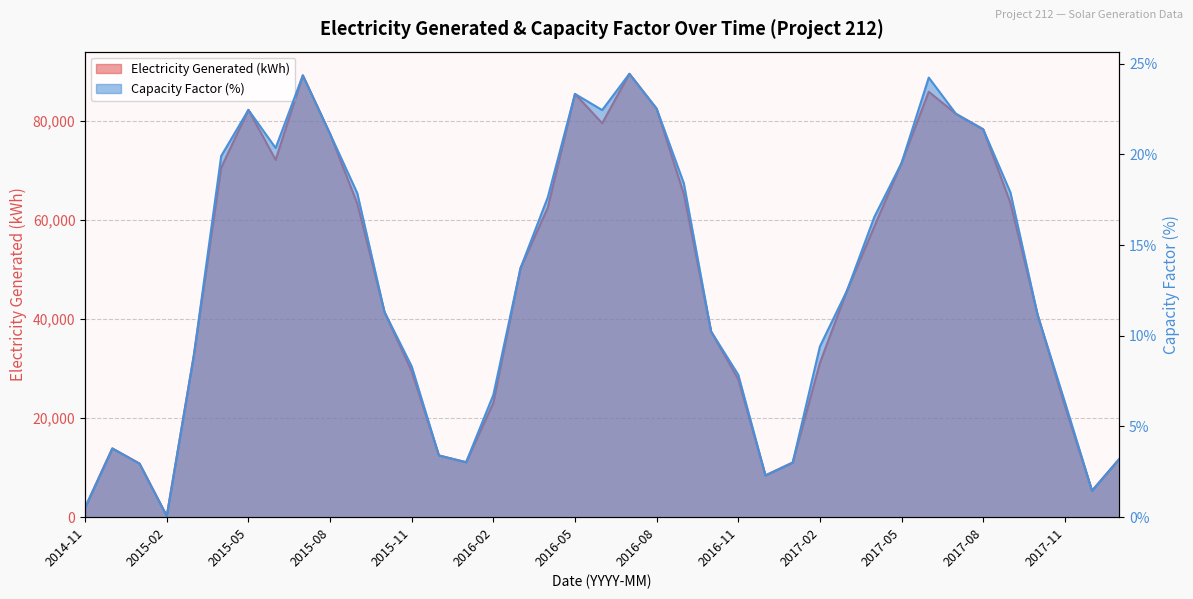

What is the sum of the Capacity Factor (%) values at 2015-11 and 2016-02?

15.1